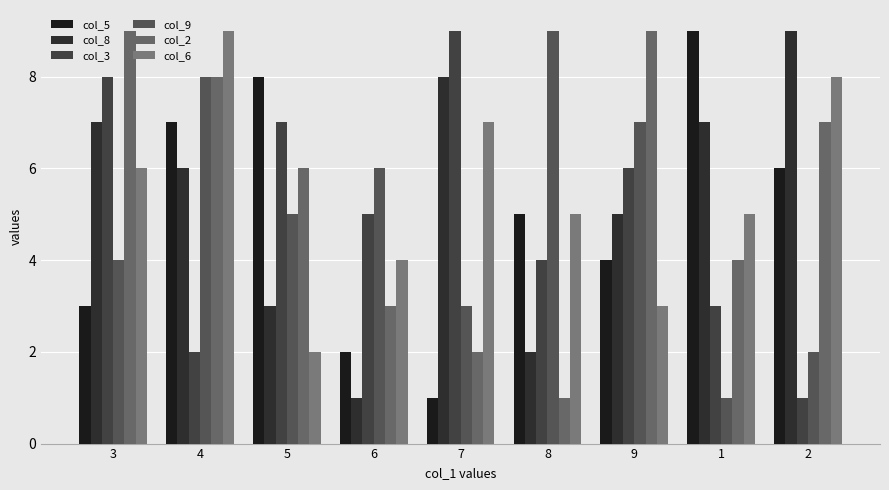

At 8, list the series in order from largest to smallest.

col_9, col_5, col_6, col_3, col_8, col_2